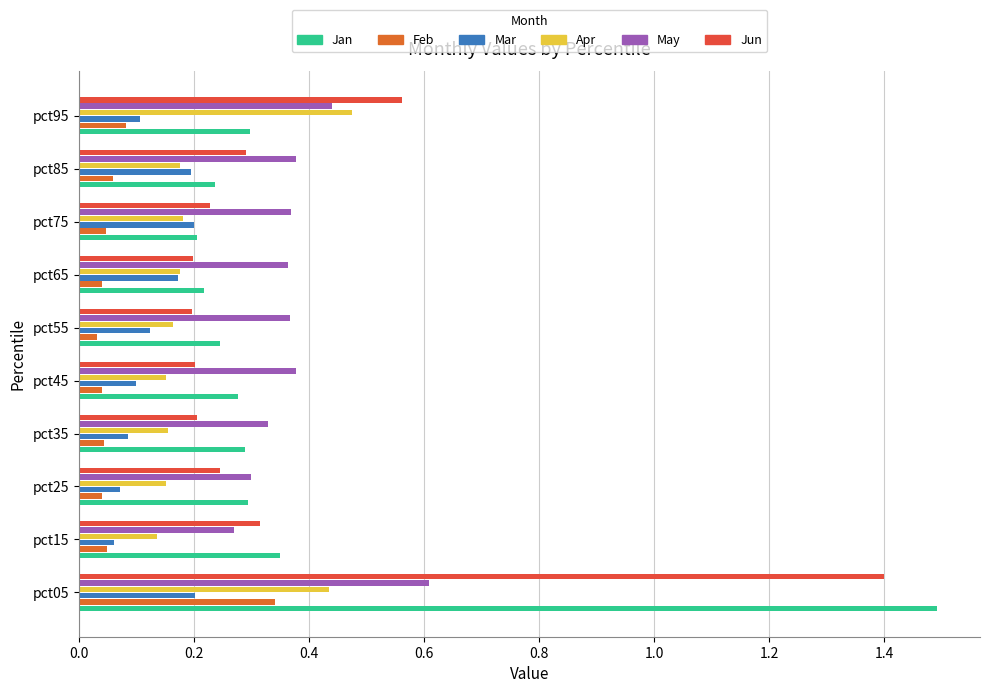

What is the difference between the maximum and minimum values in the Jun series?

1.2